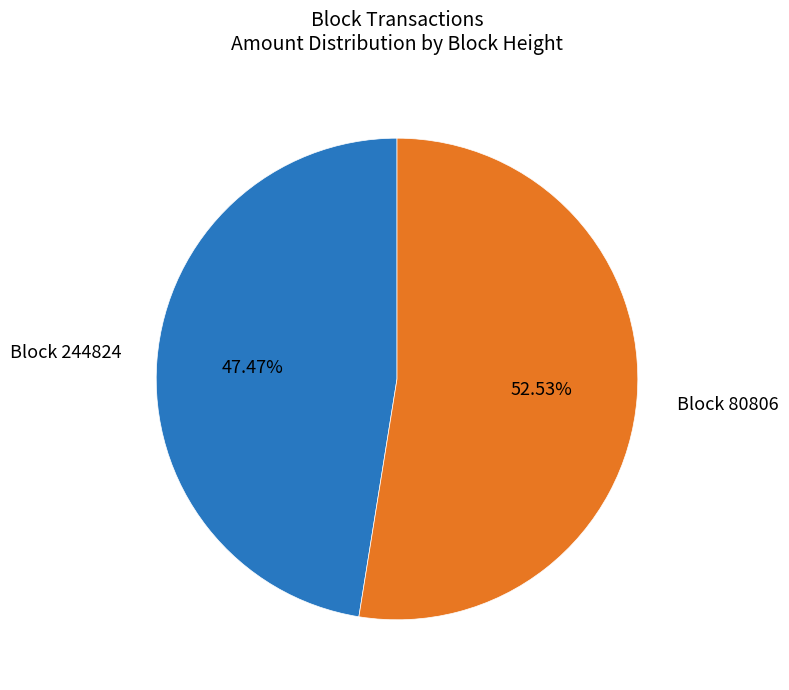

Which has a higher value, Block 80806 or Block 244824?

Block 80806